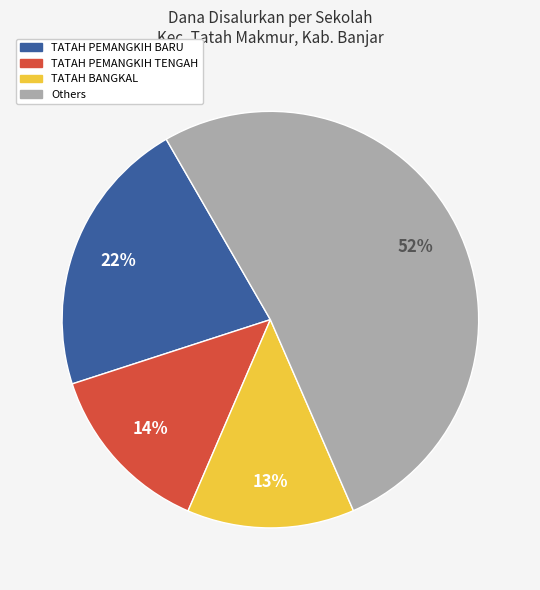

Is there a majority slice in this chart?

Yes